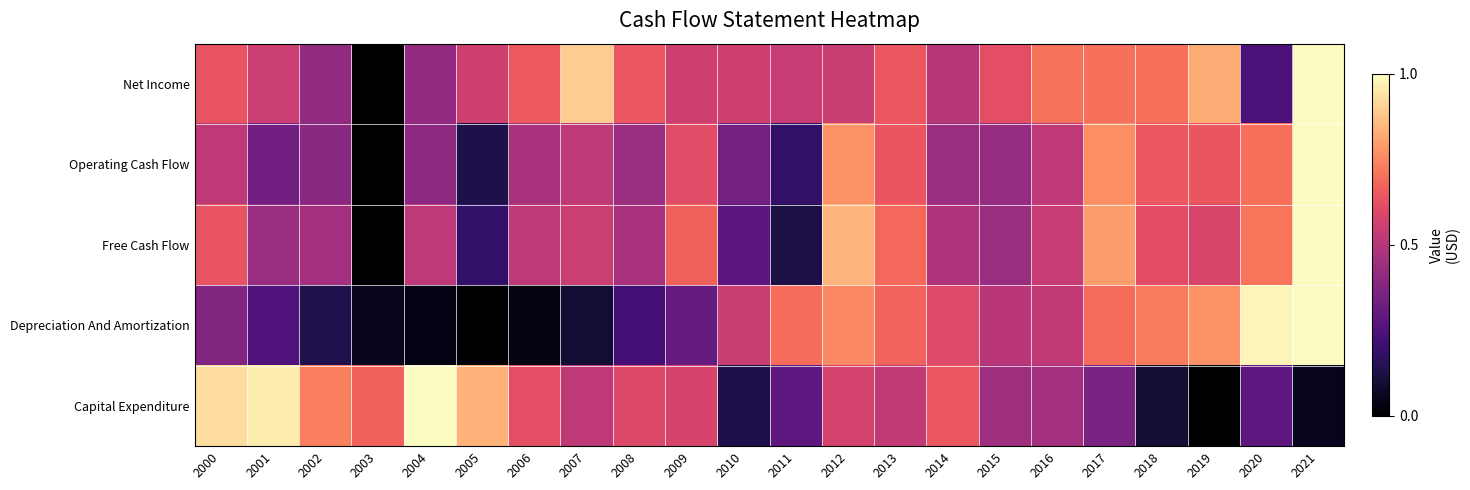

Rank the series at 2010 from lowest to highest value.

Capital Expenditure, Free Cash Flow, Operating Cash Flow, Depreciation And Amortization, Net Income